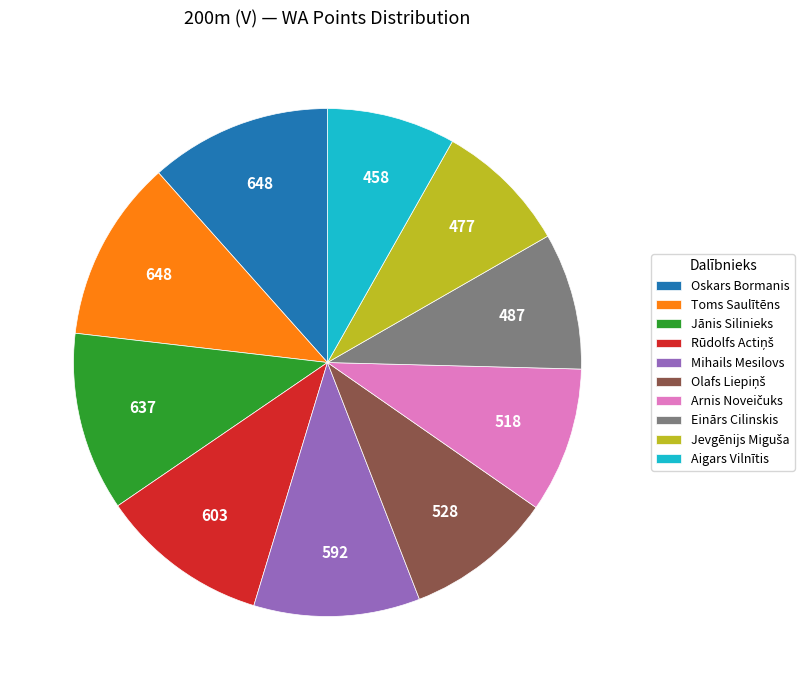

Is it true that Mihails Mesilovs is 16% of the pie?

False